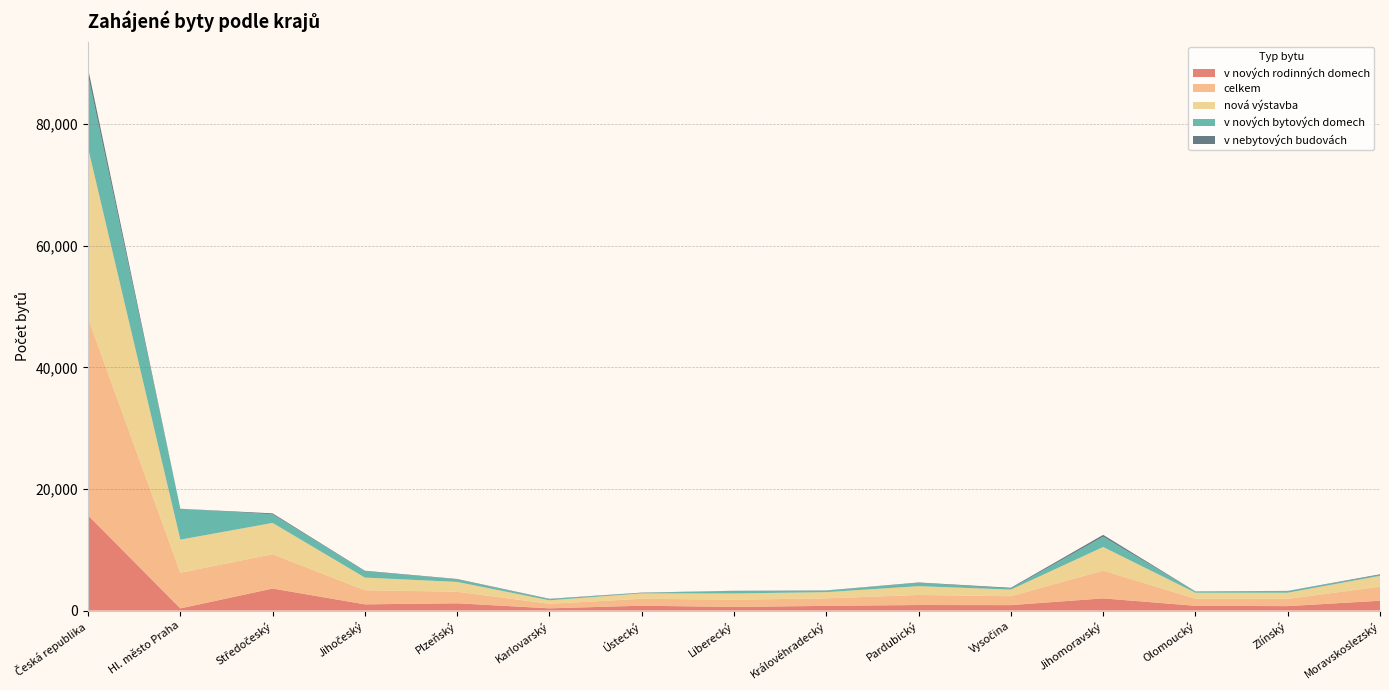

Reading left to right, what are all the values shown in this chart?

v nových rodinných domech: 15649	355	3622	1020	1194	366	798	591	772	912	895	2002	780	728	1614
celkem: 32435	5873	5646	2322	1902	747	1143	1195	1236	1653	1464	4573	1174	1197	2310
nová výstavba: 27977	5436	5147	2084	1615	574	883	1025	1022	1452	1086	3879	982	1010	1782
v nových bytových domech: 11931	5081	1418	1057	416	189	73	428	241	535	185	1690	199	278	141
v nebytových budovách: 1124	3	156	68	66	57	56	17	42	67	120	307	27	22	116